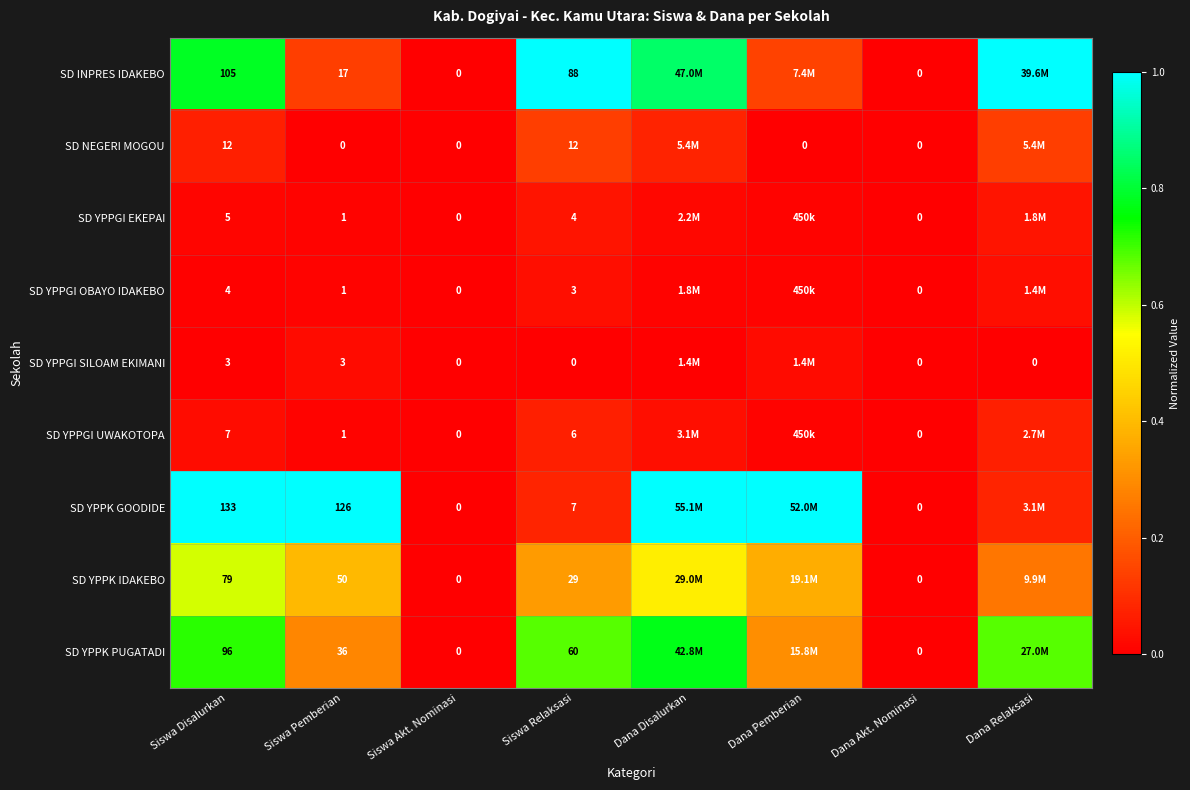

Between Siswa Pemberian and Dana Akt. Nominasi, which series saw the biggest shift?

SD YPPK GOODIDE